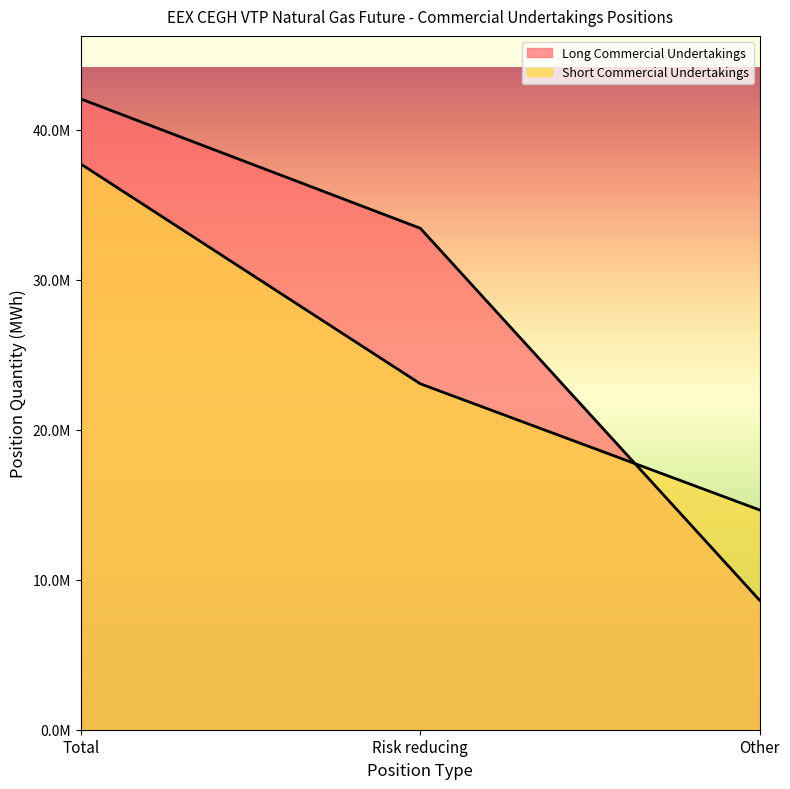

What is the difference between the maximum and second lowest values in the Short Commercial Undertakings series?

14652192